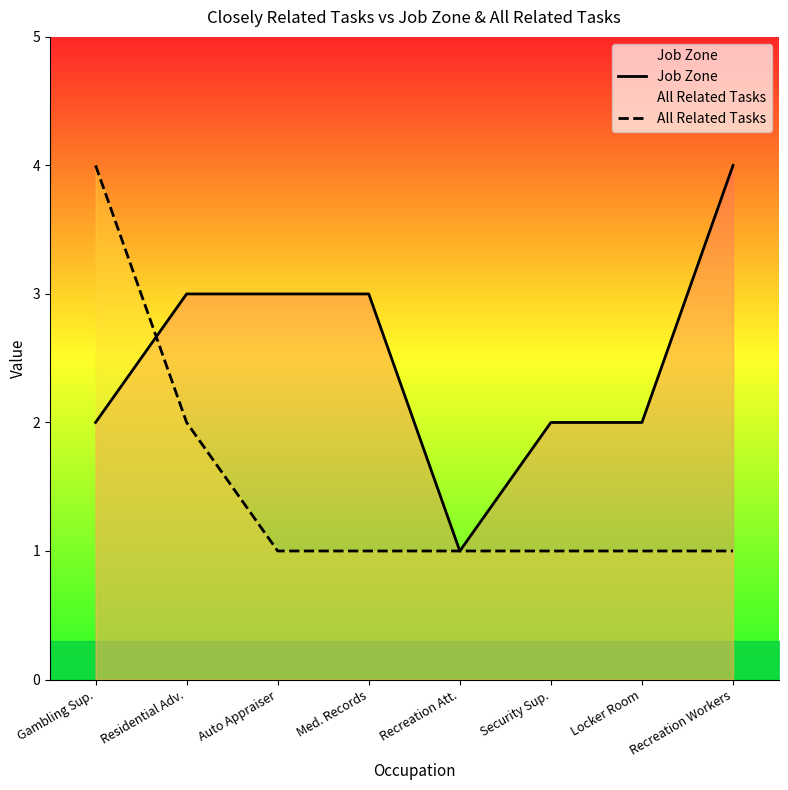

Rank the categories by All Related Tasks value from lowest to highest.

Auto Appraiser, Med. Records, Recreation Att., Security Sup., Locker Room, Recreation Workers, Residential Adv., Gambling Sup.